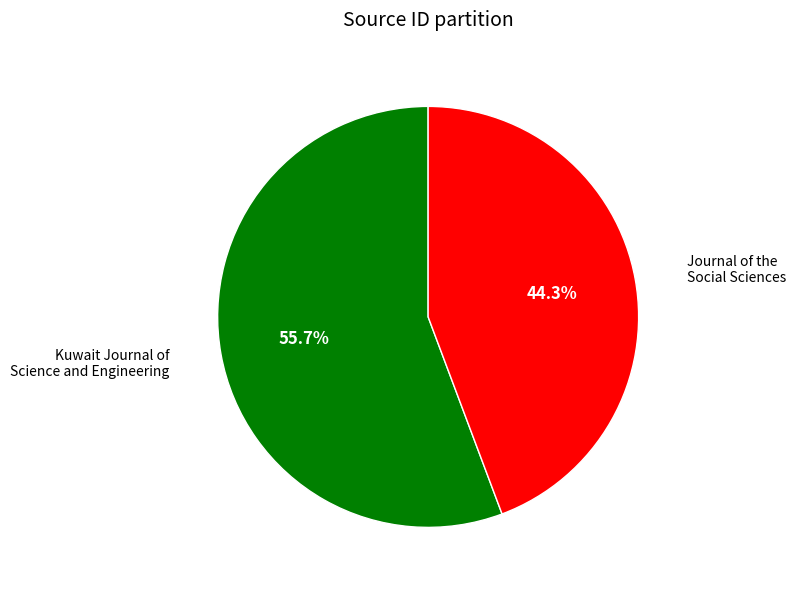

Does any single category account for the majority?

Yes